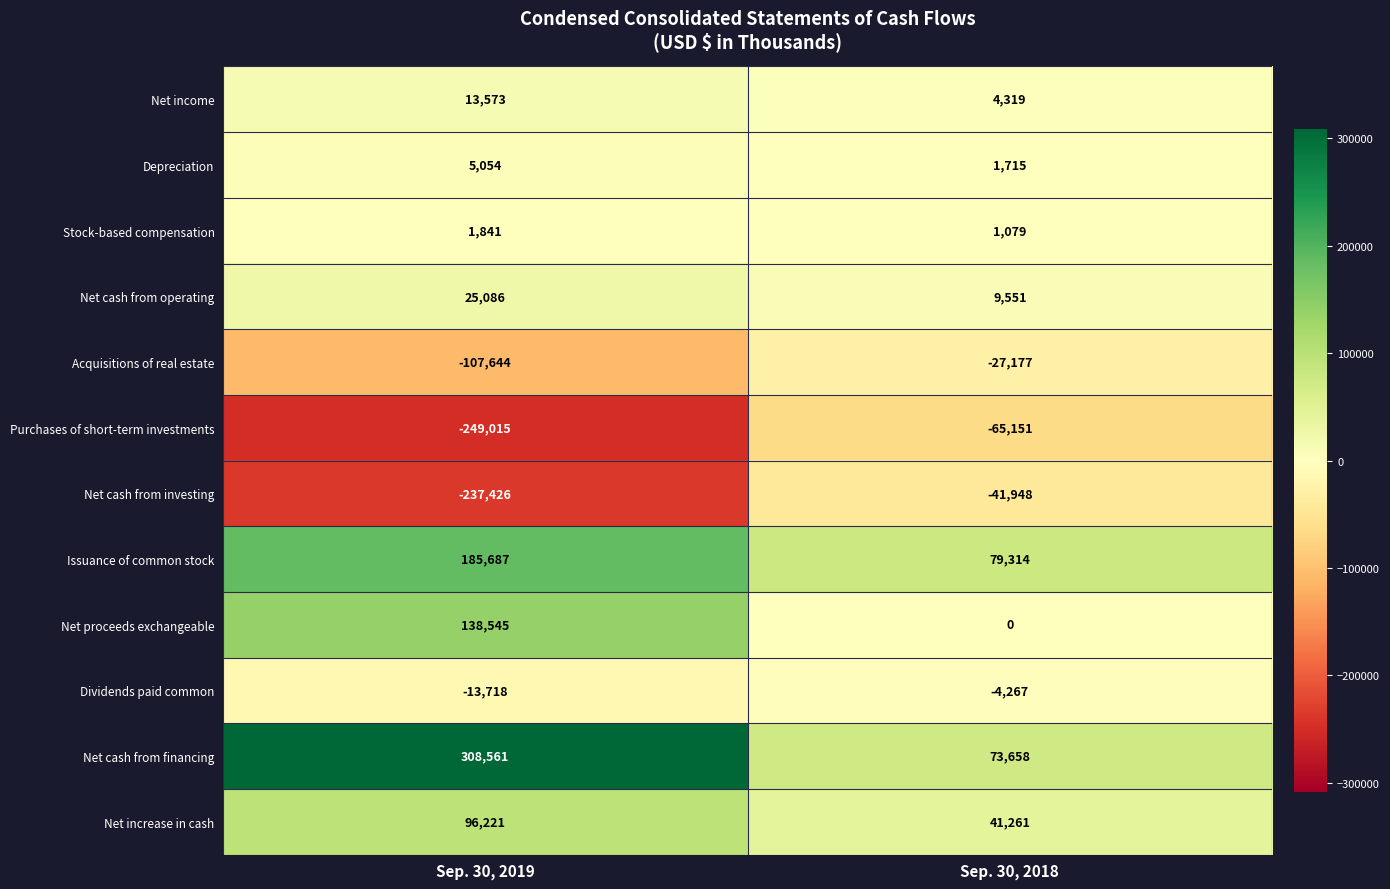

Where is Issuance of common stock nearest to the value 132500?

Sep. 30, 2018